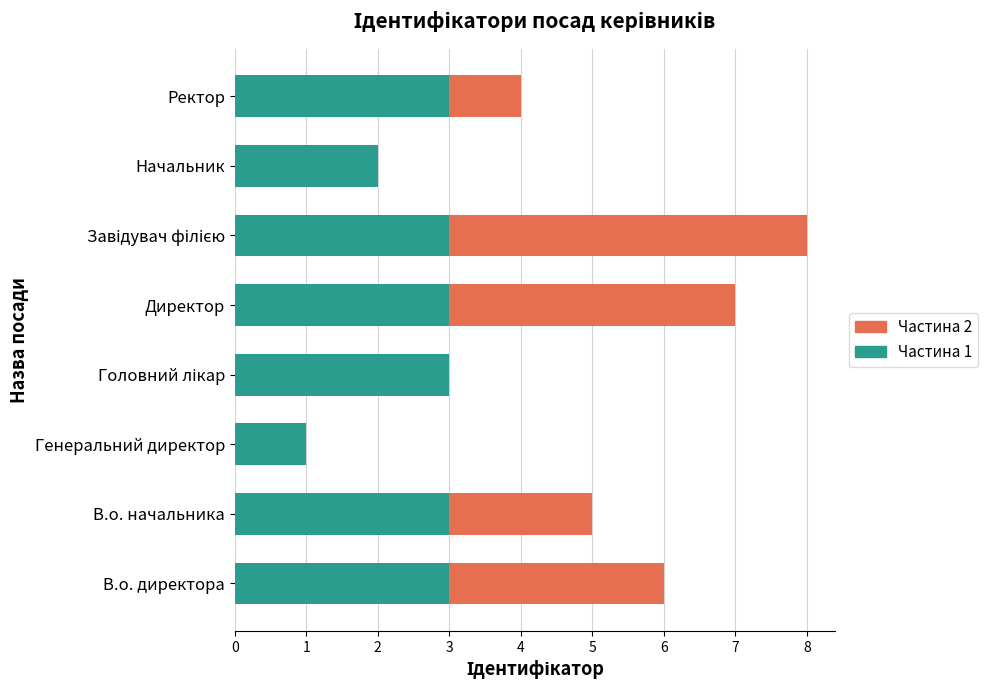

The value of Частина 1 at Генеральний директор is 2. True or false?

False